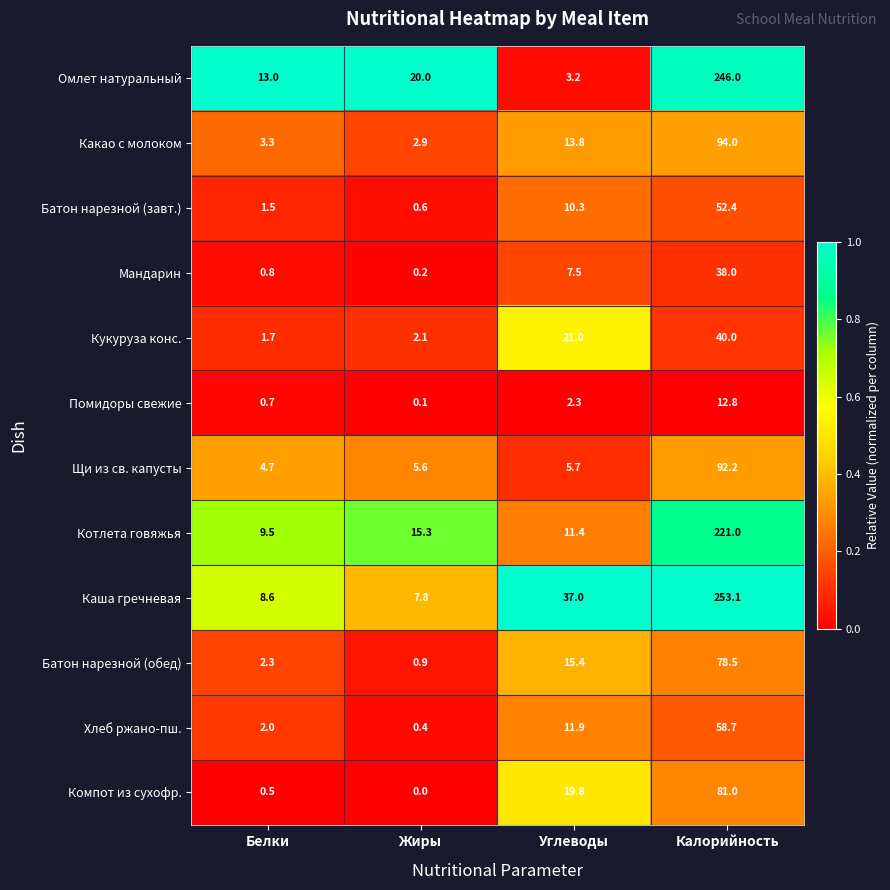

What is the sum of all Кукуруза конс. values?

64.8